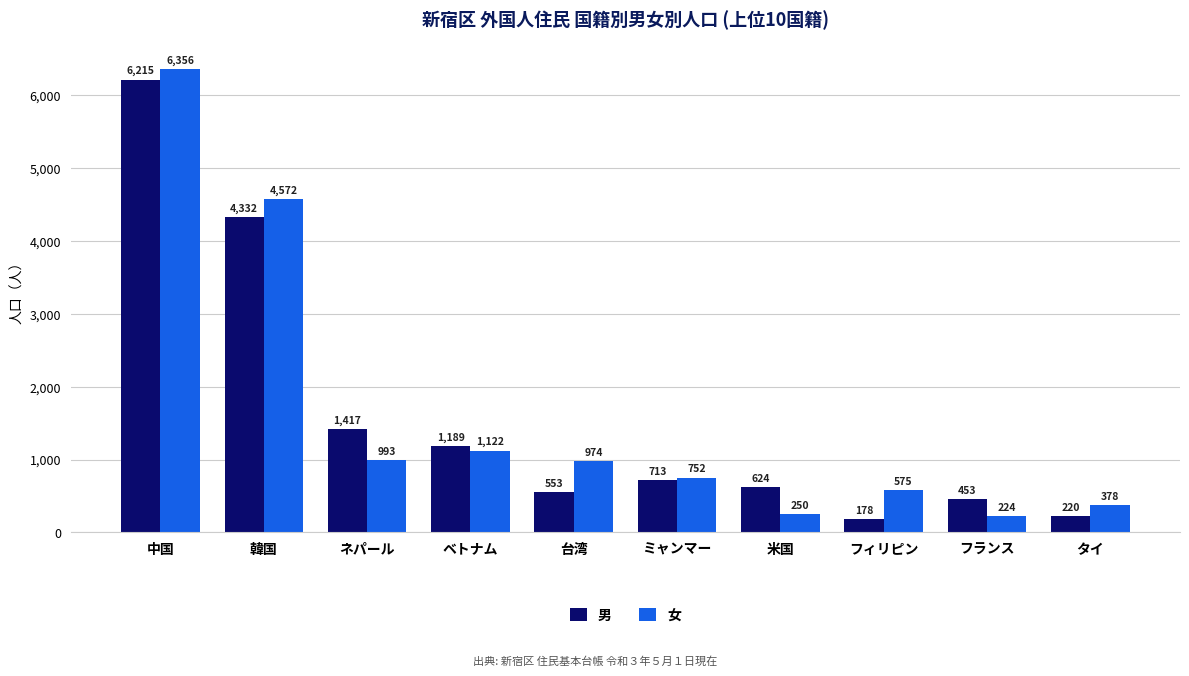

Which series has the largest total across all categories?

女